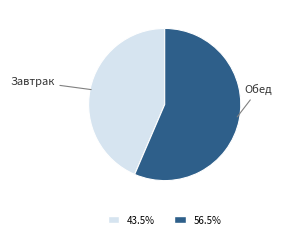

Is it true that Обед is 71% of the pie?

False